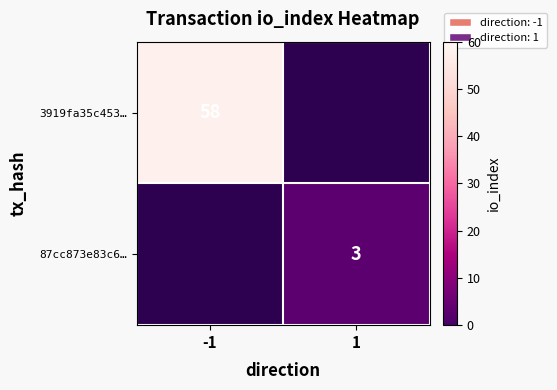

True or false: 87cc873e83c6… has a value of 2 at 1.

False